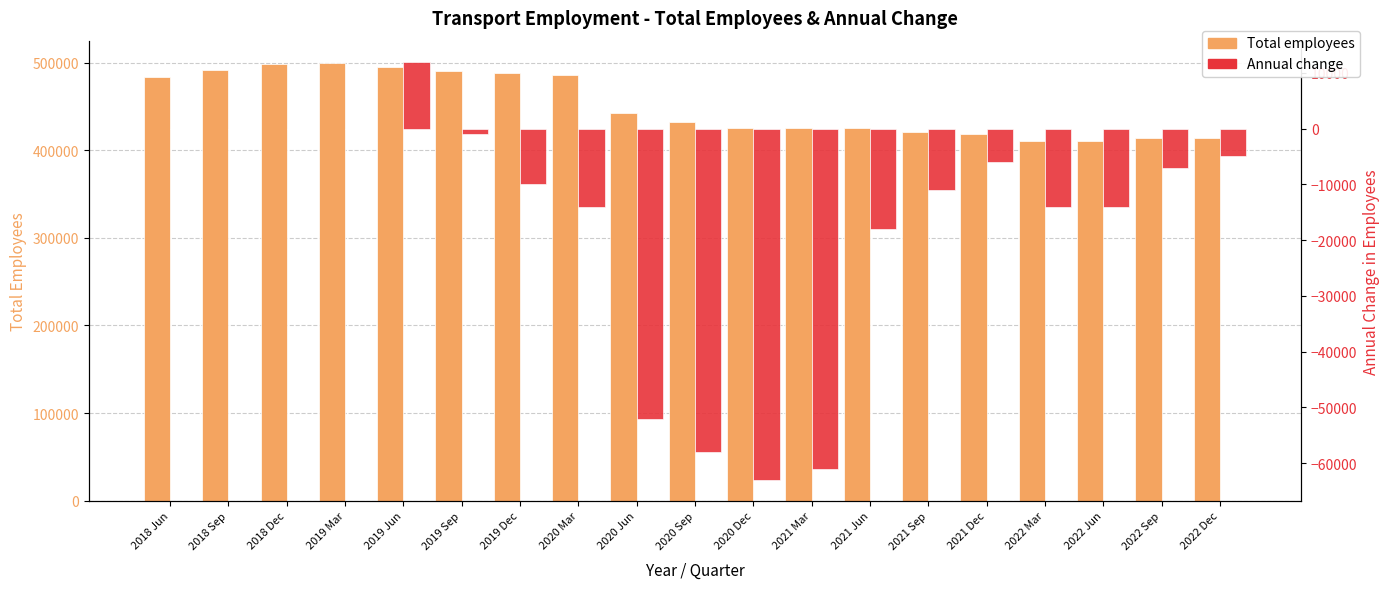

Reading left to right, transcribe all the data shown in this chart.

Total employees: 483000	491000	498000	500000	495000	490000	488000	486000	443000	432000	425000	425000	425000	421000	419000	411000	411000	414000	414000
Annual change: 0	0	0	0	12000	-1000	-10000	-14000	-52000	-58000	-63000	-61000	-18000	-11000	-6000	-14000	-14000	-7000	-5000